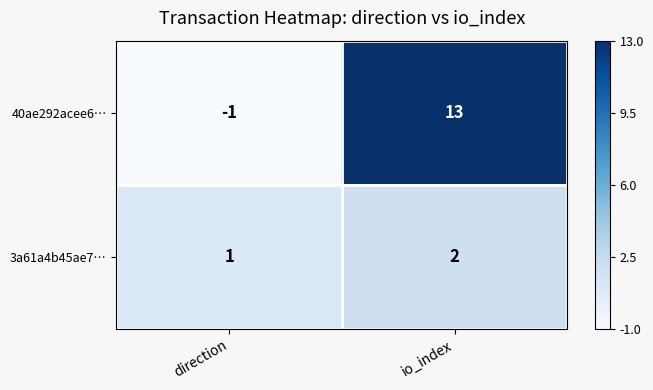

Rank the series by their maximum value, from highest to lowest.

40ae292acee6…, 3a61a4b45ae7…